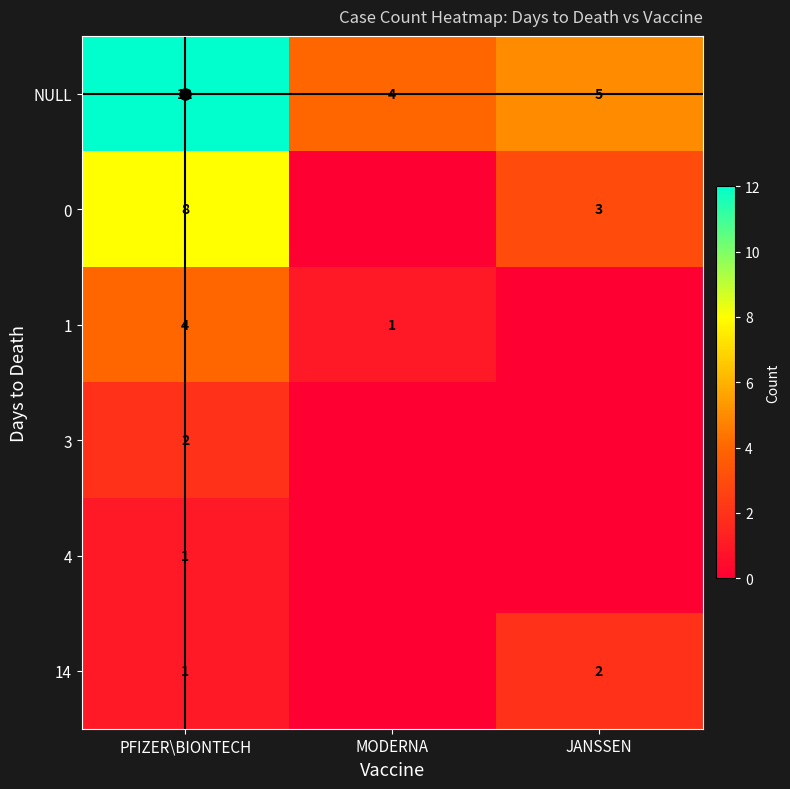

What is the sum of the 3 values at PFIZER\BIONTECH and MODERNA?

2